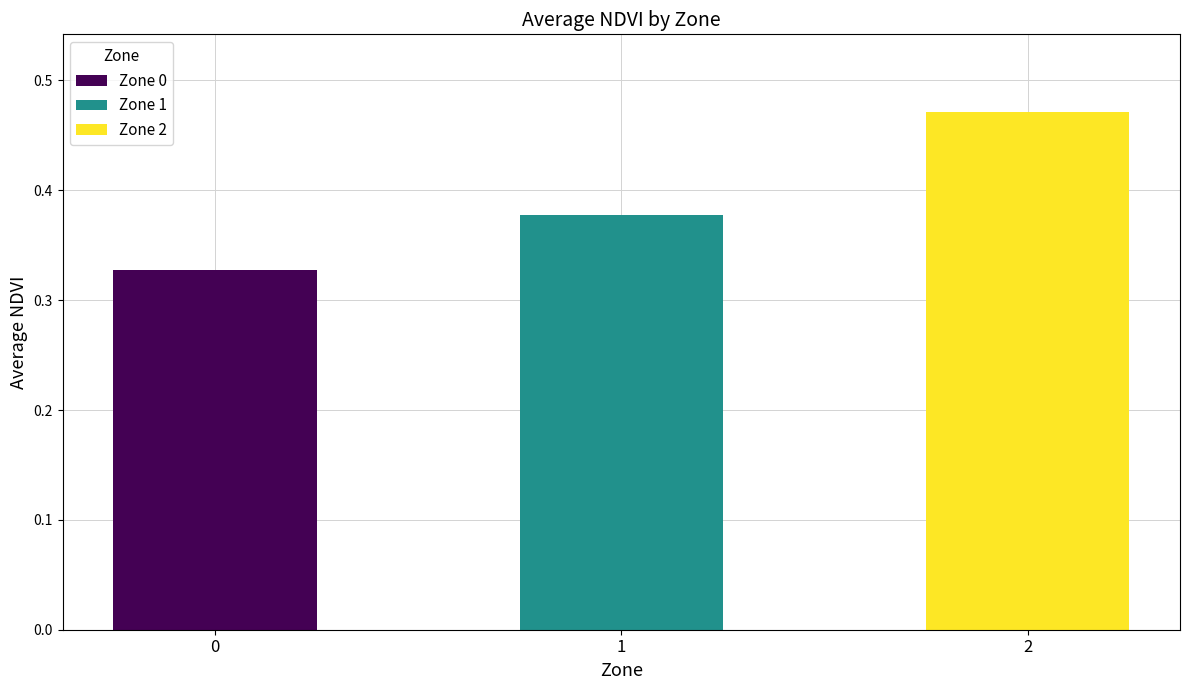

What is the sum of the values at 1 and 2?

0.8